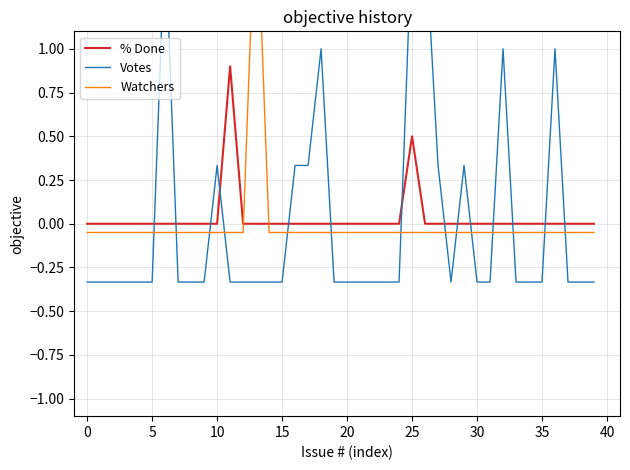

The value of Votes at 31 is -0.4. True or false?

False